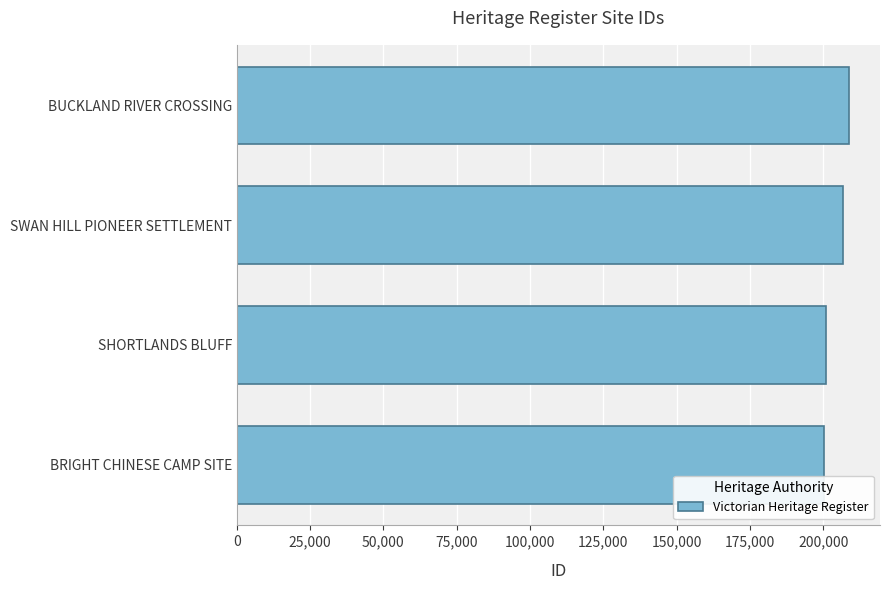

How many data points are less than 206822?

2